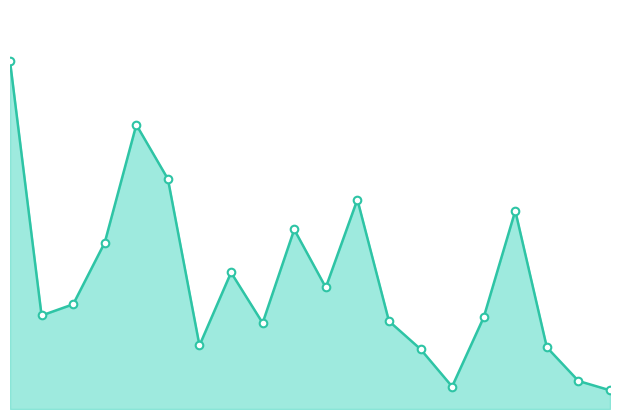

How many lines are shown in the chart?

1